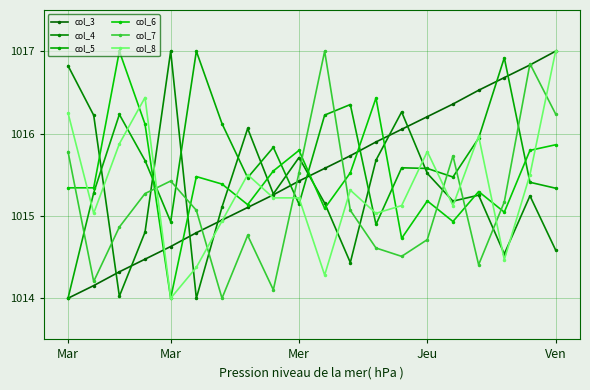

What is the difference between the second highest and minimum values in the col_8 series?

2.4